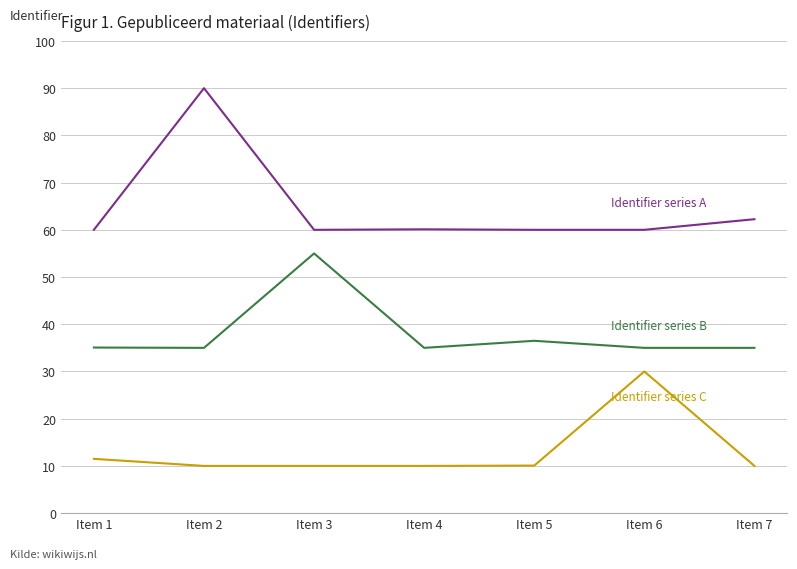

What is the smallest value displayed?

10.0